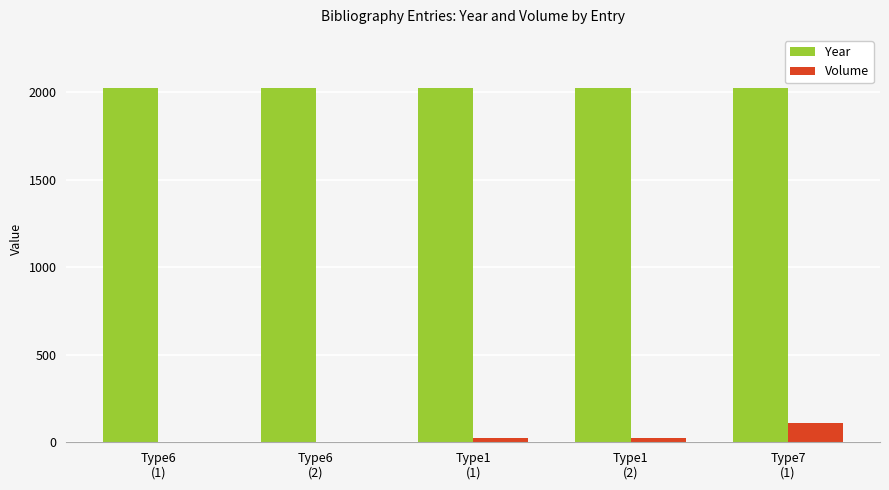

What is the sum of all Volume values?

161